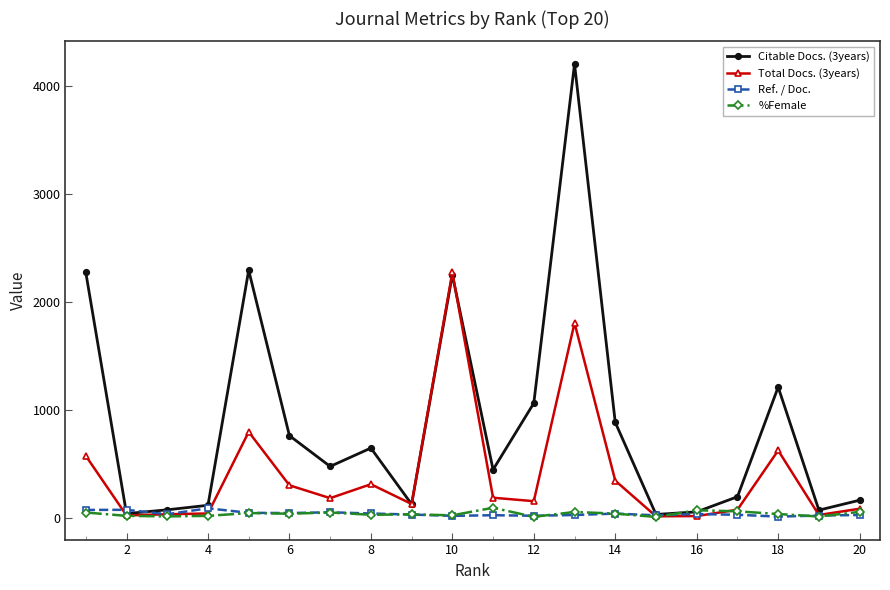

How many interior local peaks does the Citable Docs. (3years) series have?

5